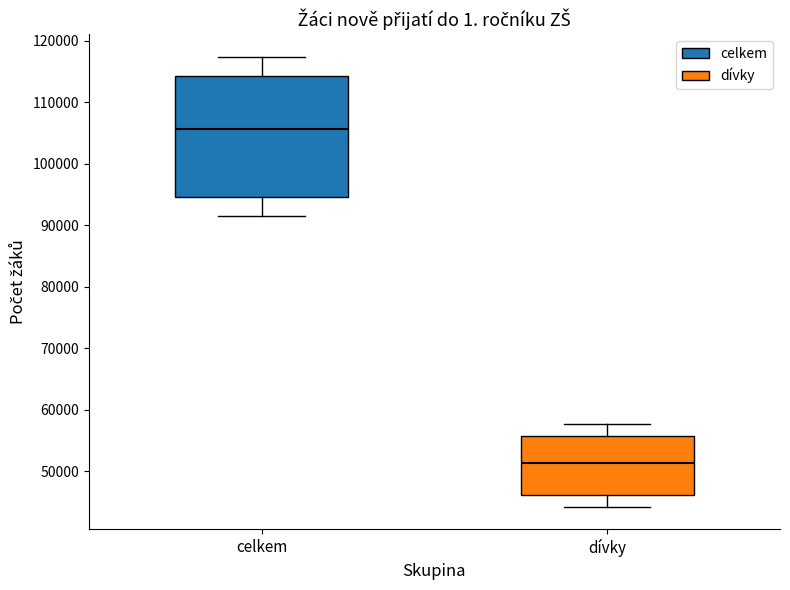

Where is the lower edge of the box for celkem on the y-axis? The values are not printed on the chart, so give them approximately, as read against the axis.

95000